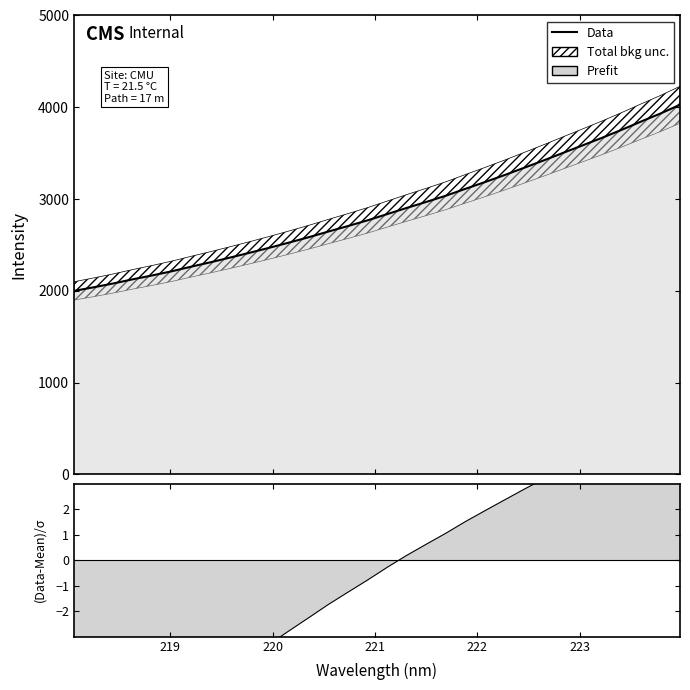

What is the minimum value shown in the chart?

1999.1